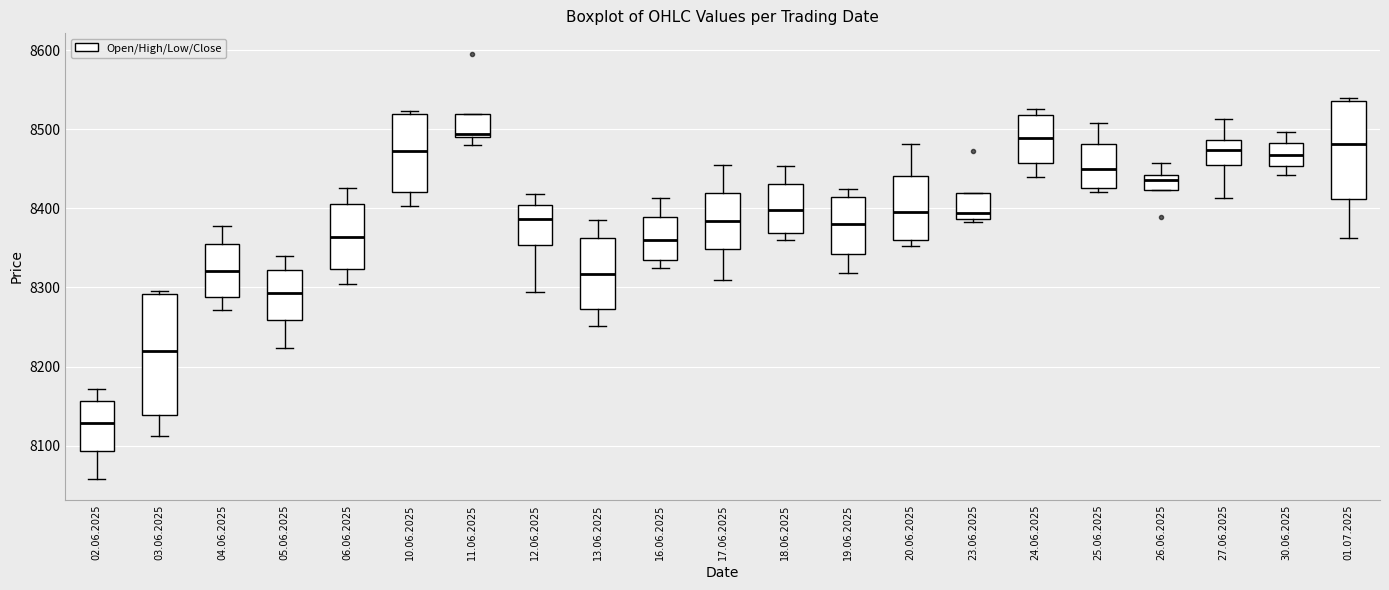

Where does the lower whisker of the box for 27.06.2025 end on the y-axis? The values are not printed on the chart, so give them approximately, as read against the axis.

8410